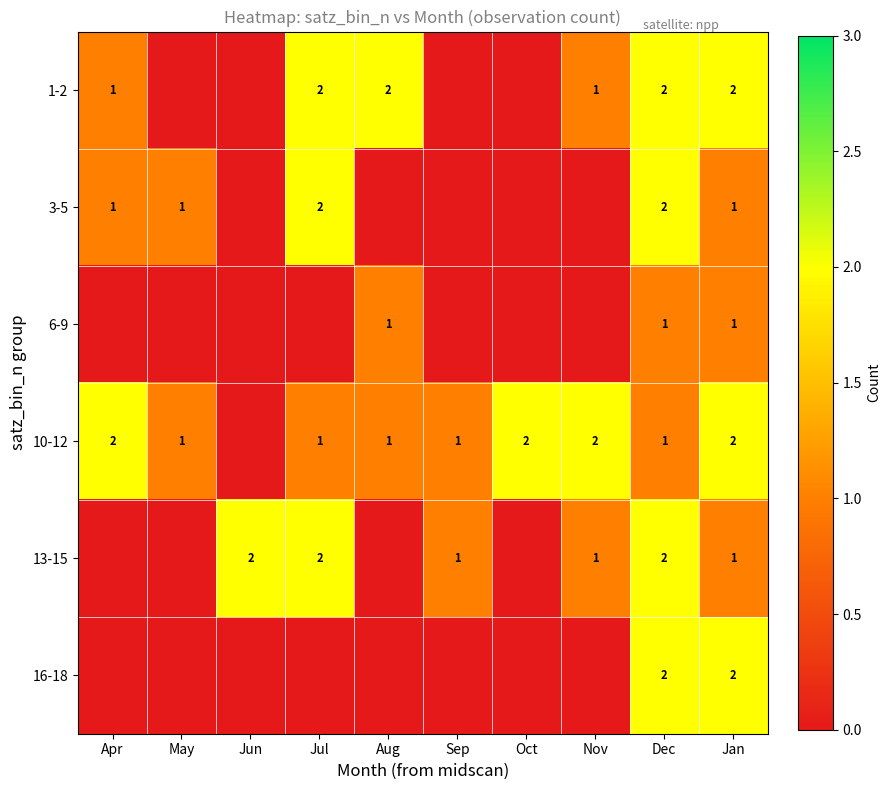

The 10-12 series shows 2 at Jan. True or false?

True